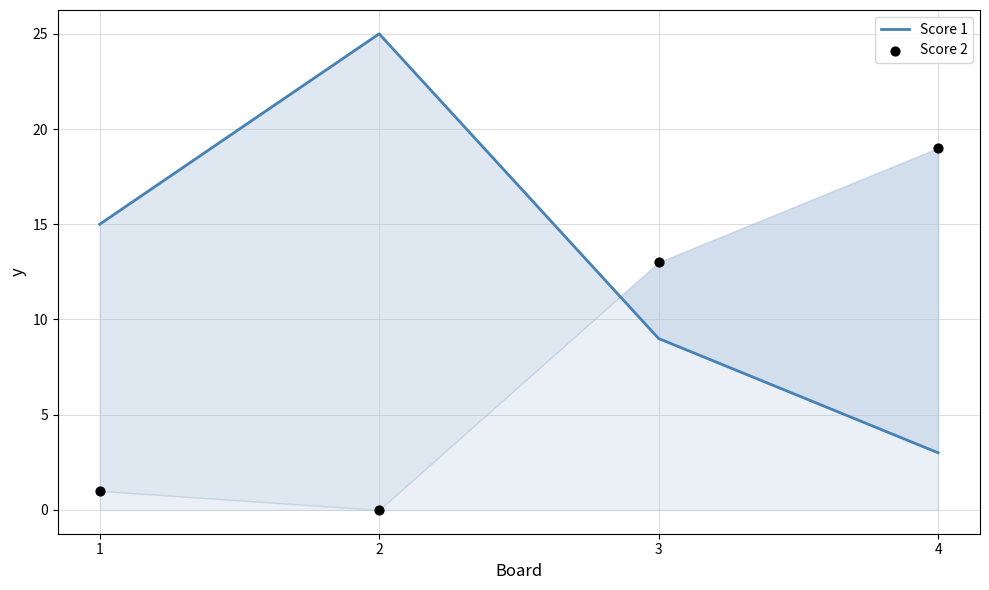

At how many categories does at least one series exceed 24?

1